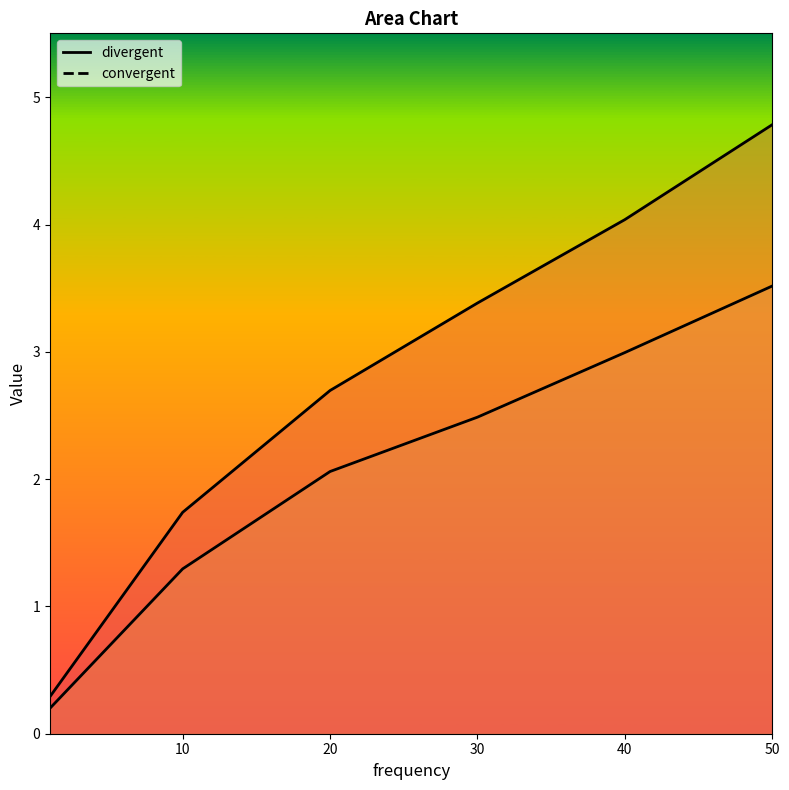

The value of convergent at 40 is 3.0. True or false?

True